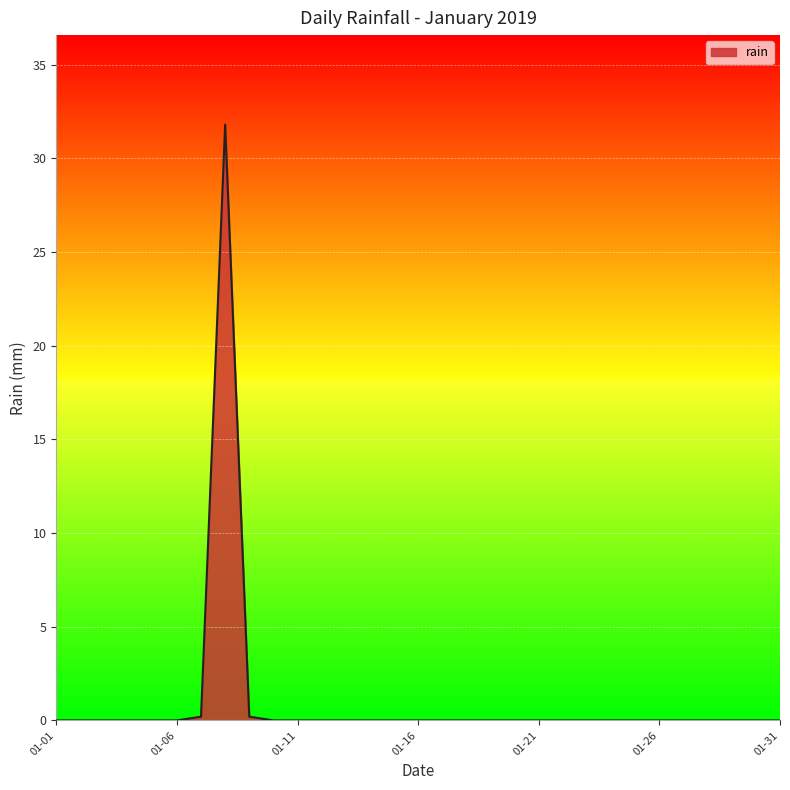

The value at 01-06 is 0.0. True or false?

True